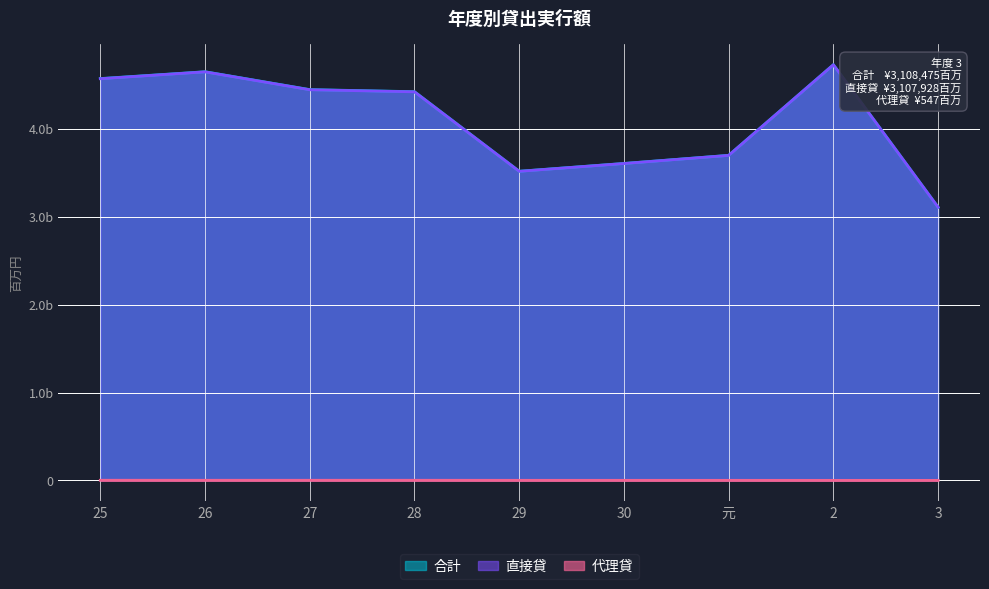

Is the value of 代理貸 at 25 greater than the value of 合計 at 30?

No